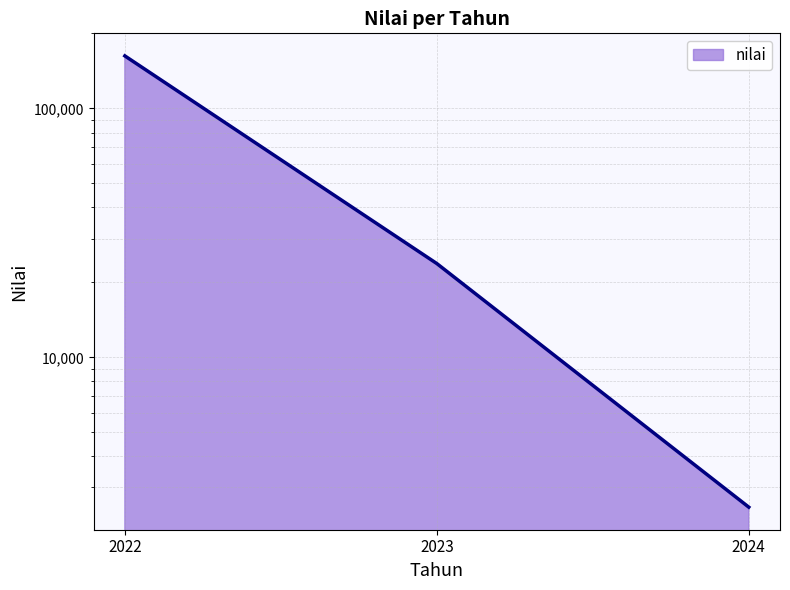

Is it true that the value at 2023 is 39997?

False